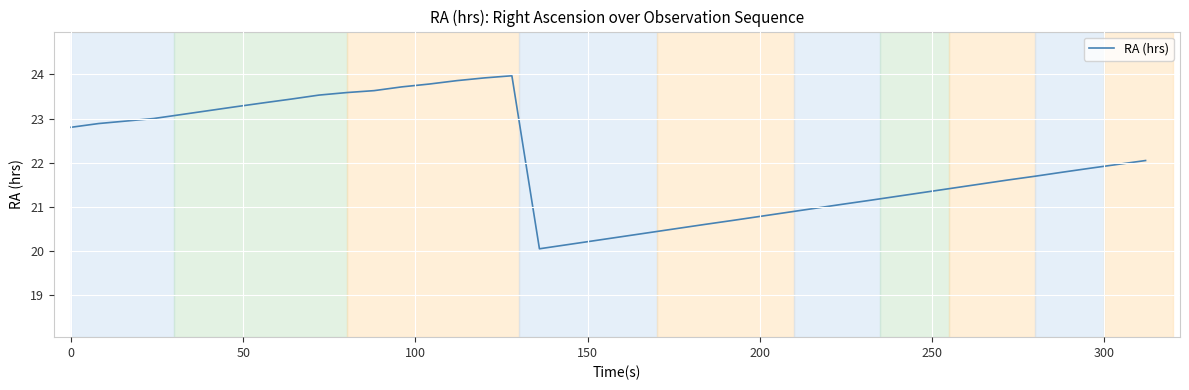

What is the maximum value shown in the chart?

24.0